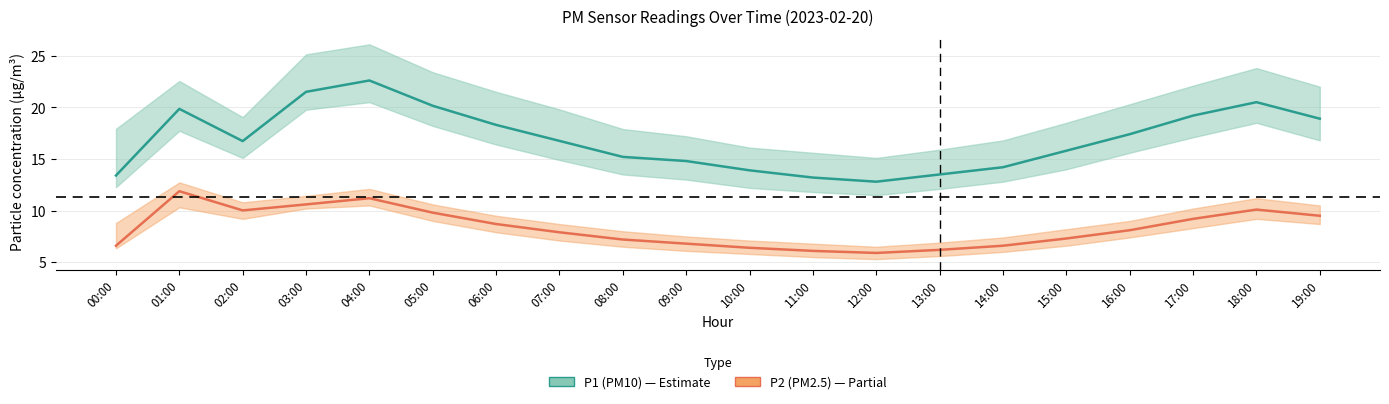

True or false: P1 (PM10) and P2 (PM2.5) intersect in this chart.

False